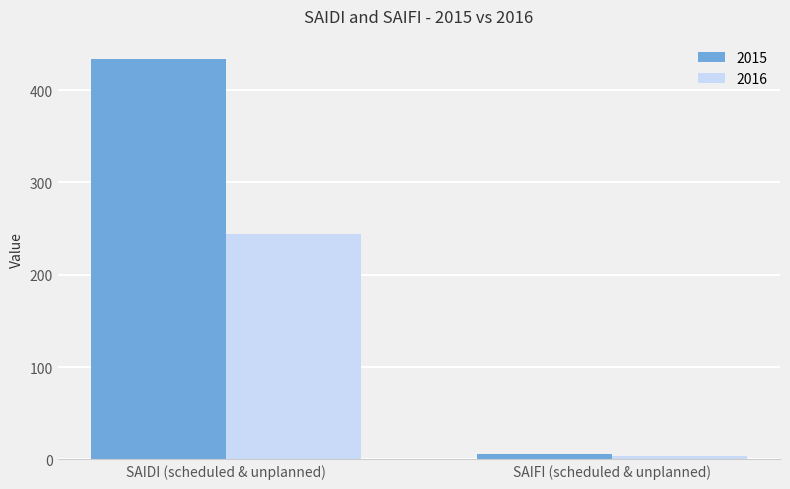

At which label does 2015 first exceed 434?

SAIDI (scheduled & unplanned)